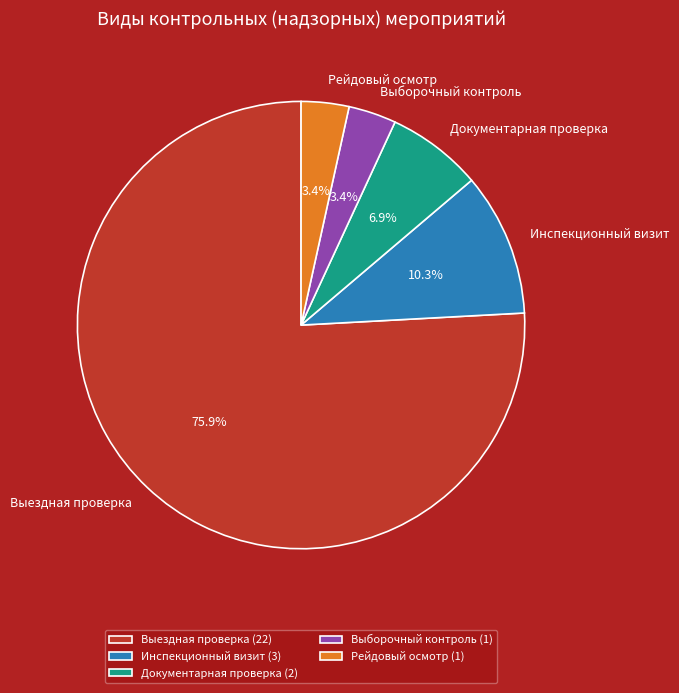

Count the number of slices in the pie.

5